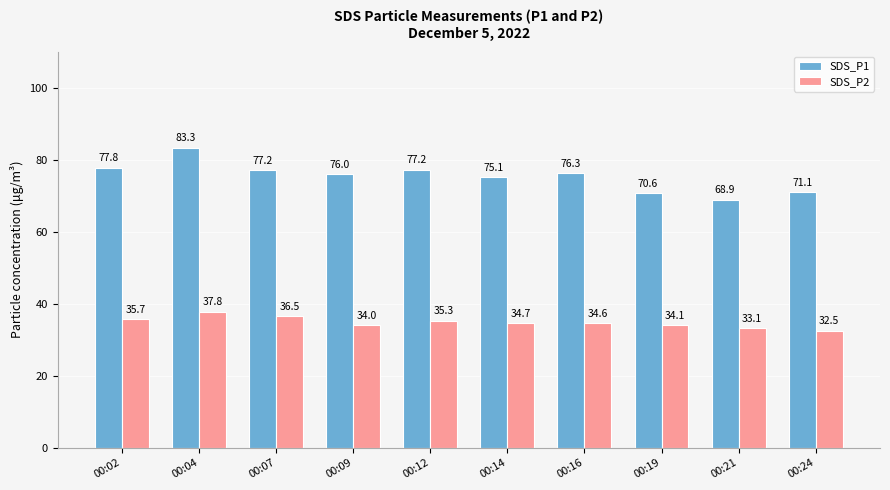

What value does the SDS_P1 series have at 00:19?

70.6